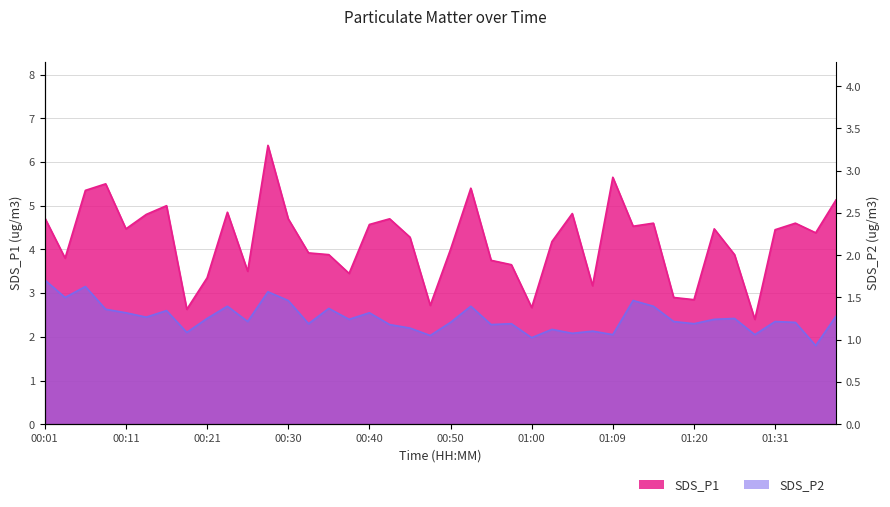

What is the difference between the second highest and second lowest values in the SDS_P1 series?

3.0